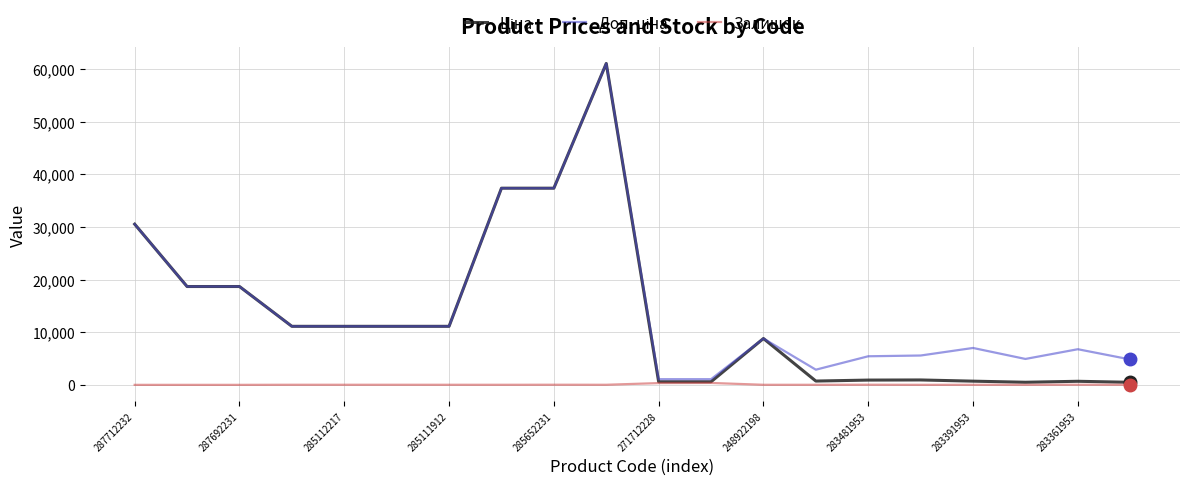

What is the maximum value shown in the chart?

61024.7